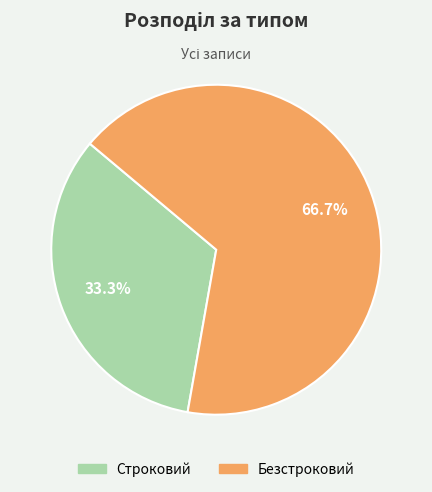

To the nearest percent, what is the average slice percentage?

50%